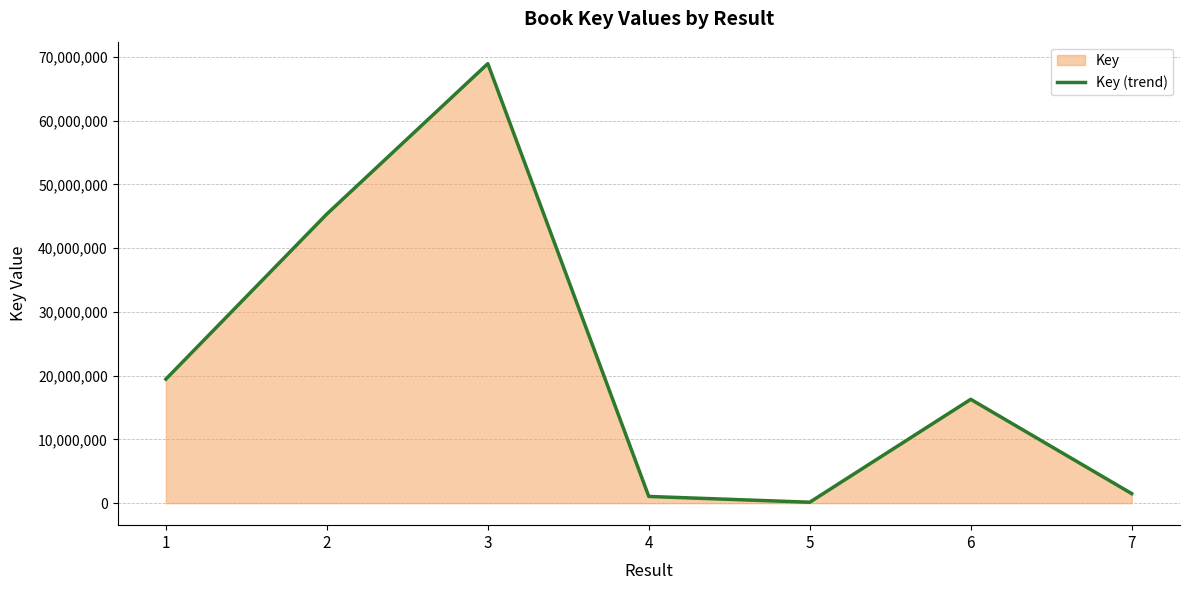

Does the chart have visible grid lines?

Yes